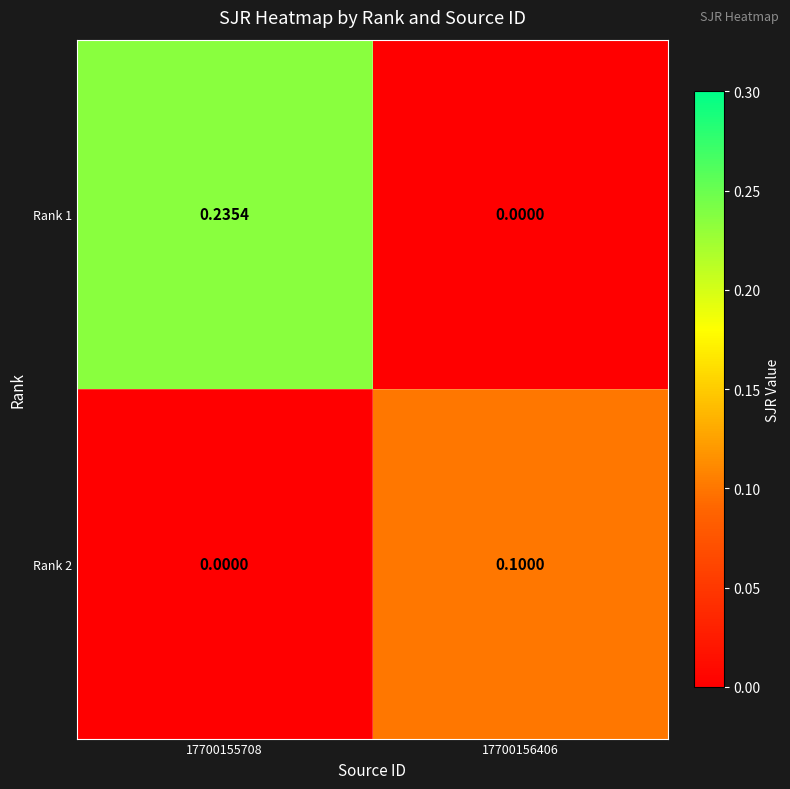

Which has a higher value, 17700156406 or 17700155708?

17700155708